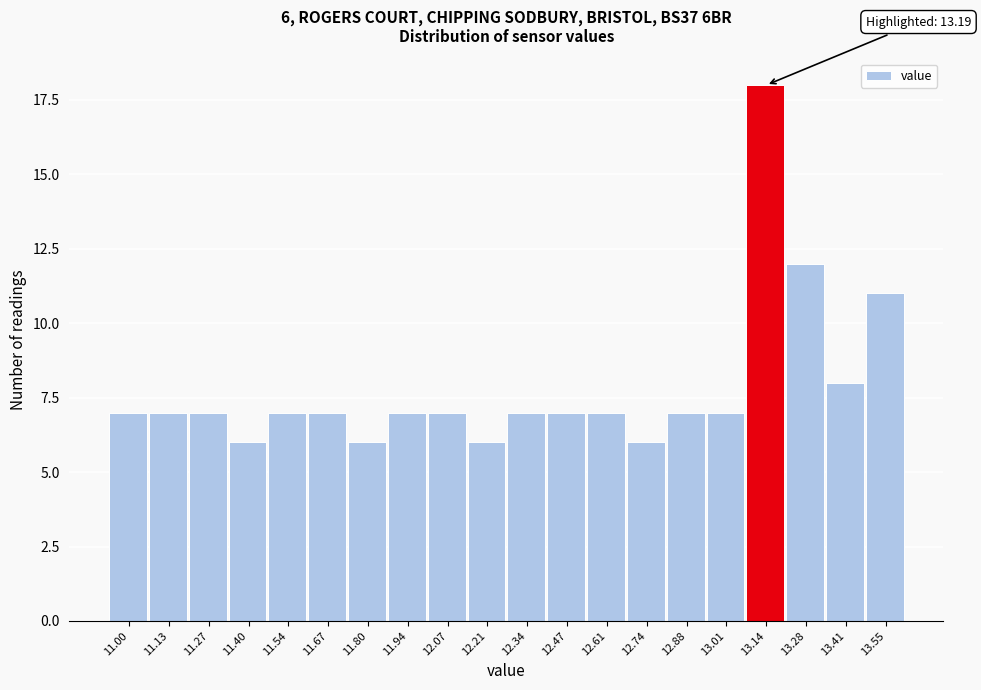

Reading left to right, list all the values displayed in this chart.

11.00=7	11.13=7	11.27=7	11.40=6	11.54=7	11.67=7	11.80=6	11.94=7	12.07=7	12.21=6	12.34=7	12.47=7	12.61=7	12.74=6	12.88=7	13.01=7	13.14=18	13.28=12	13.41=8	13.55=11